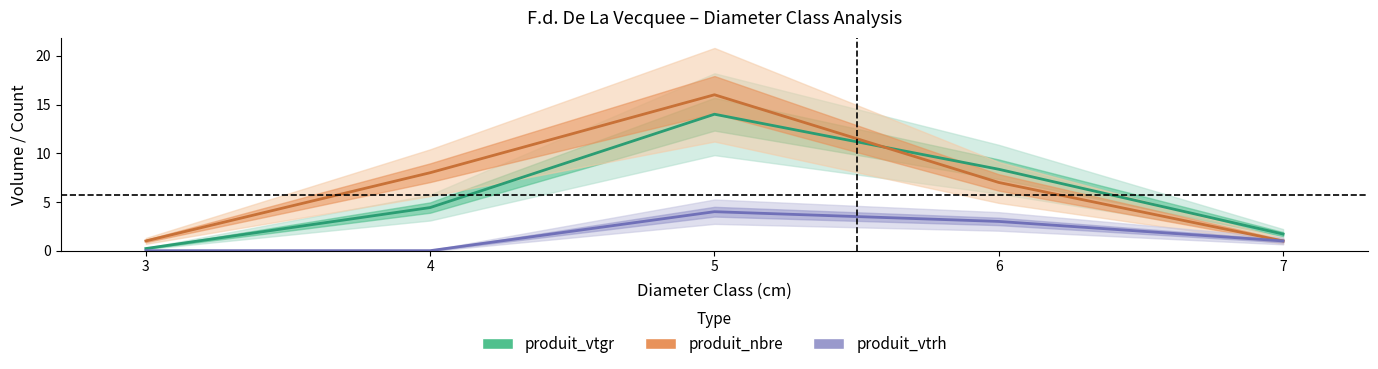

Rank the series by their average value, from lowest to highest.

produit_vtrh, produit_vtgr, produit_nbre